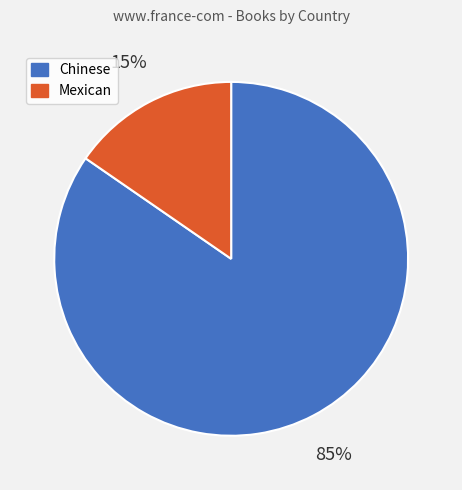

How many segments does this pie chart have?

2